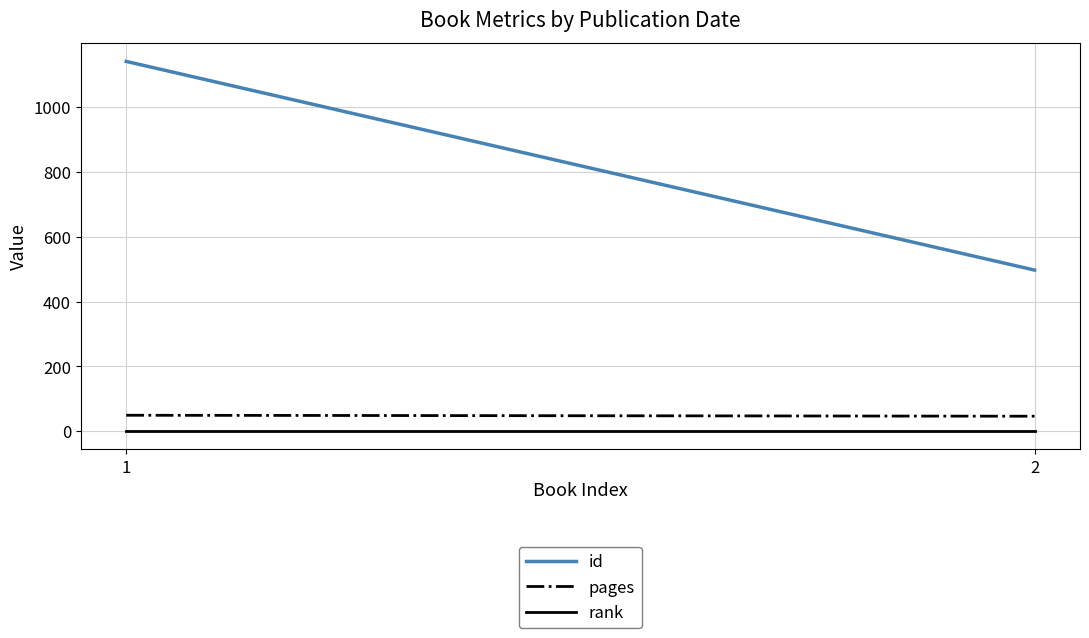

Rank the categories by id value from highest to lowest.

1, 2